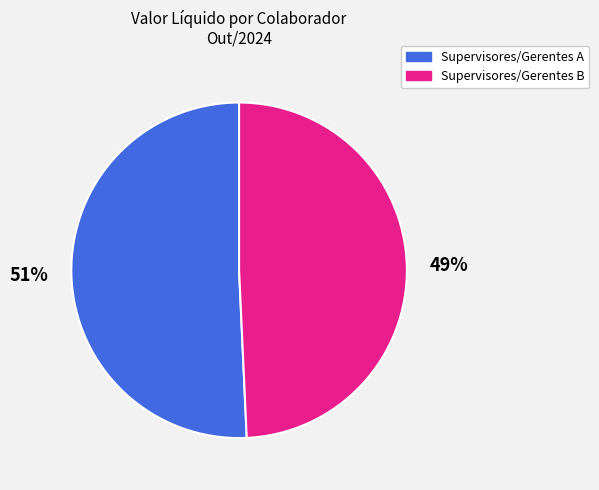

Is there any slice that represents more than half of the pie?

Yes